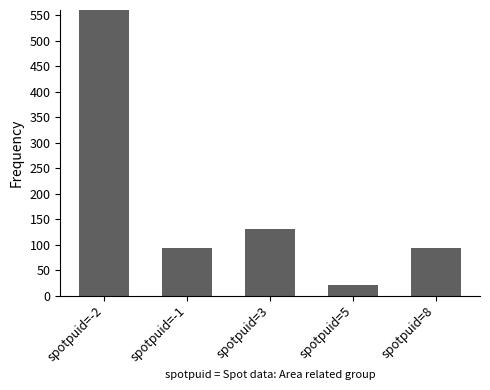

Which label corresponds to the smallest value in the chart?

spotpuid=5